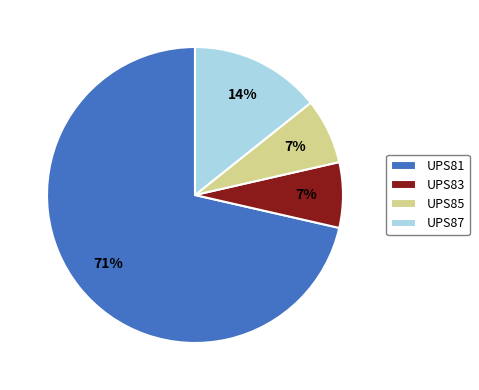

What is the largest slice in the pie chart?

UPS81